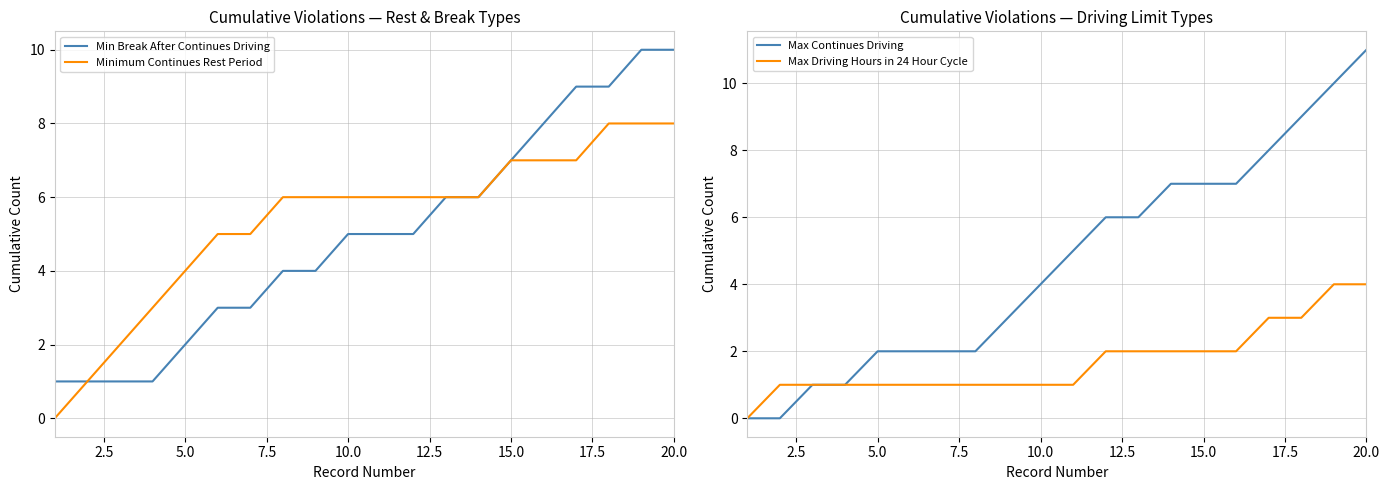

True or false: Minimum Continues Rest Period has a value of 2 at 10.0.

False